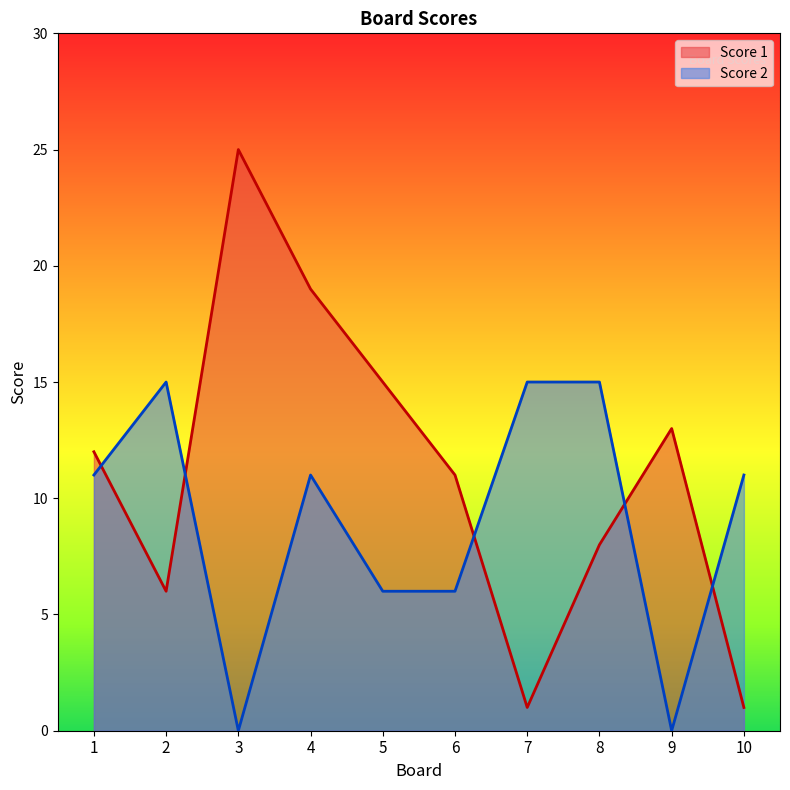

How many interior local valleys does the Score 2 series have?

2